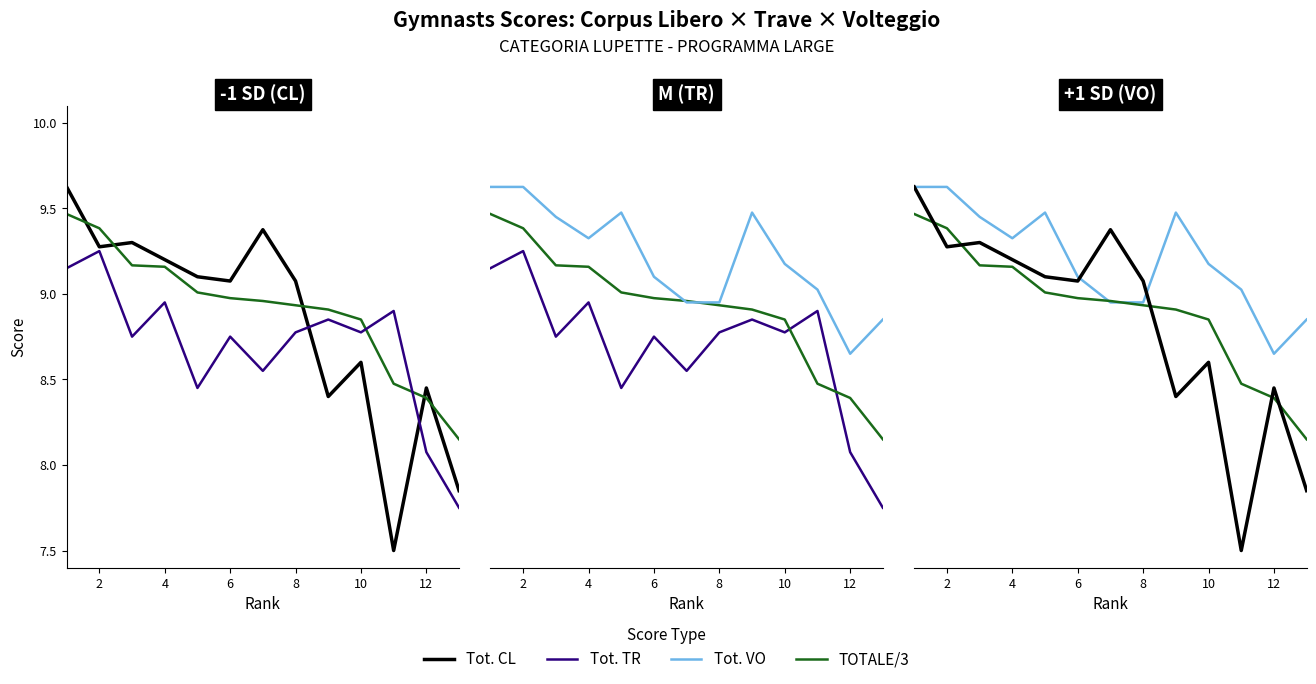

True or false: TOTALE/3 has more than 2 points higher than both neighbors.

False